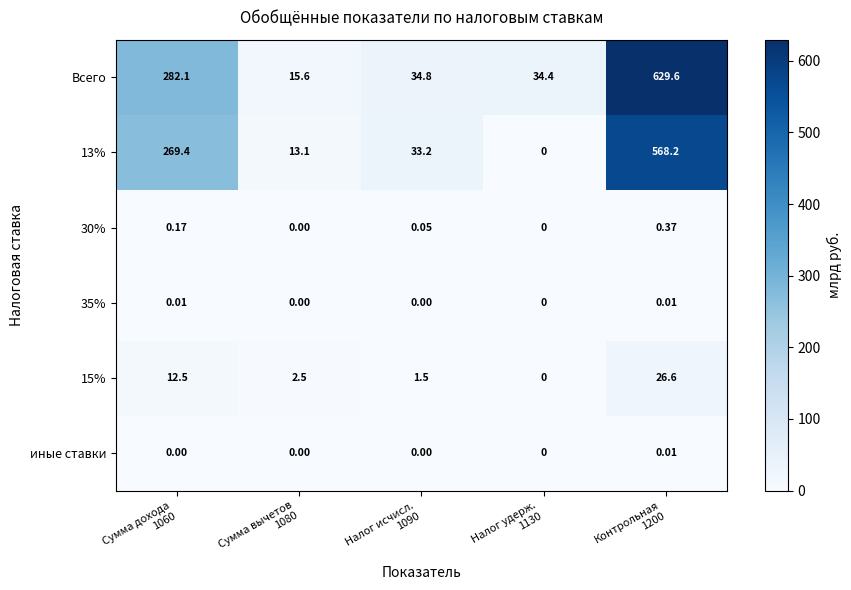

Which series has the largest total across all categories?

Всего